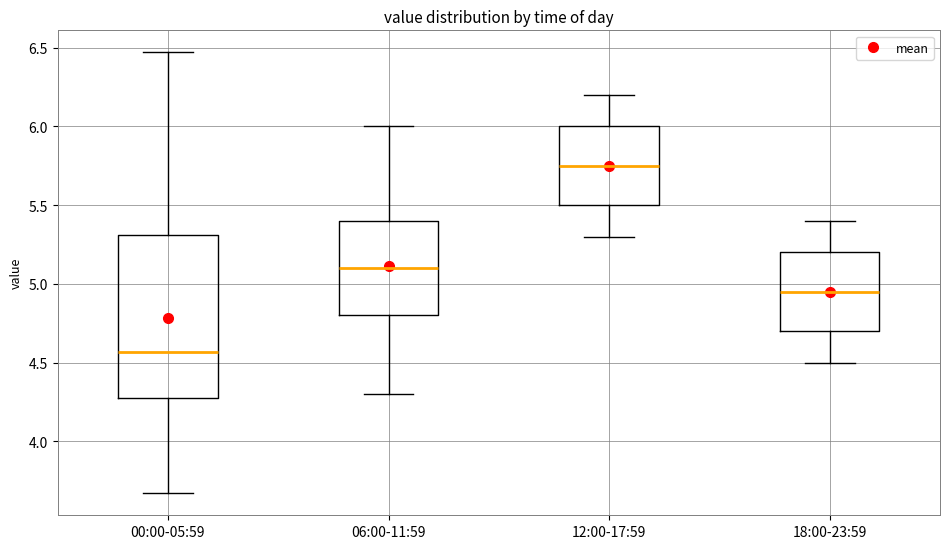

Which box has the highest median line?

12:00-17:59